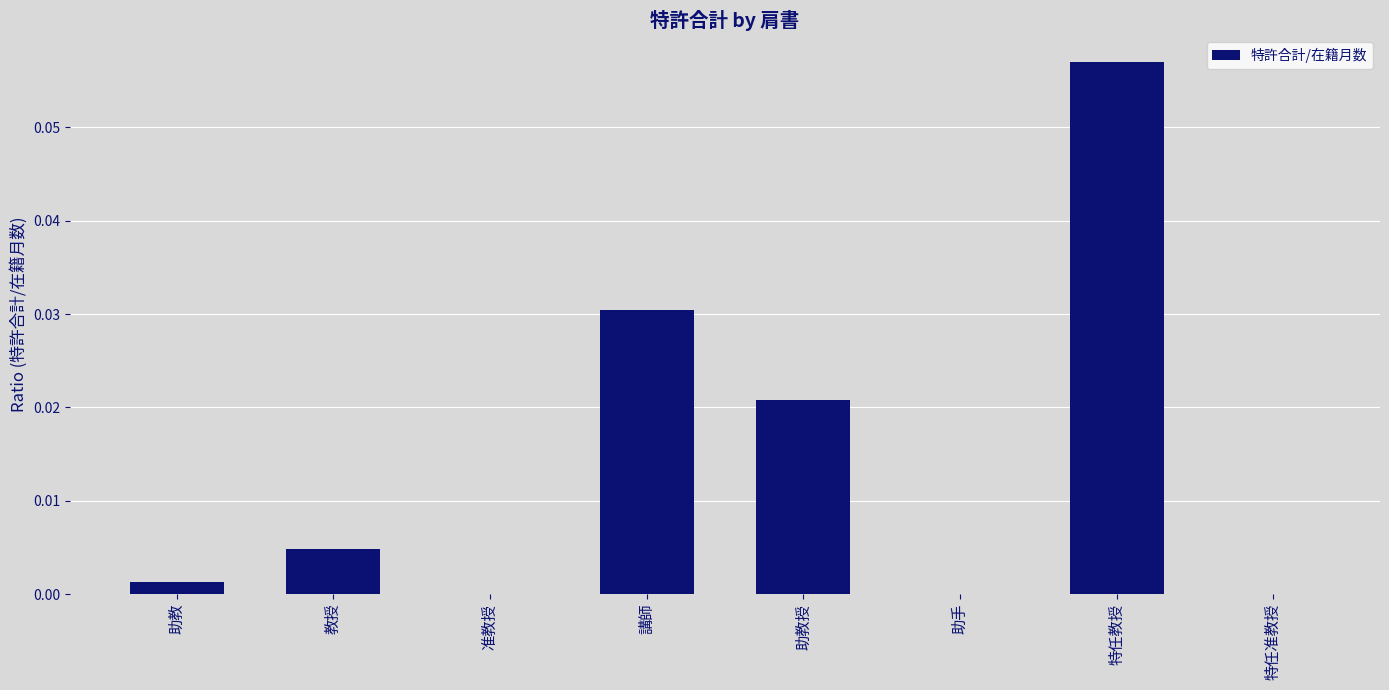

The chart shows a value of 0.0 at 講師. True or false?

True